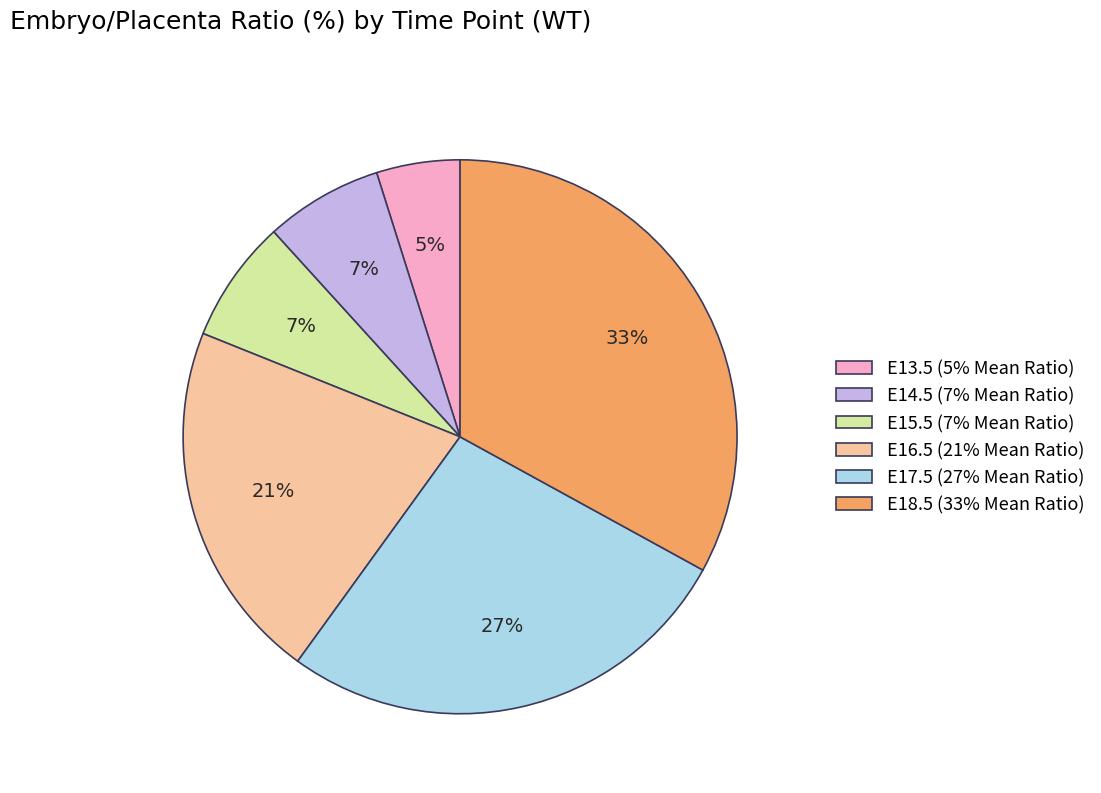

The E13.5 (5% Mean Ratio) slice represents 5% of the pie. True or false?

True